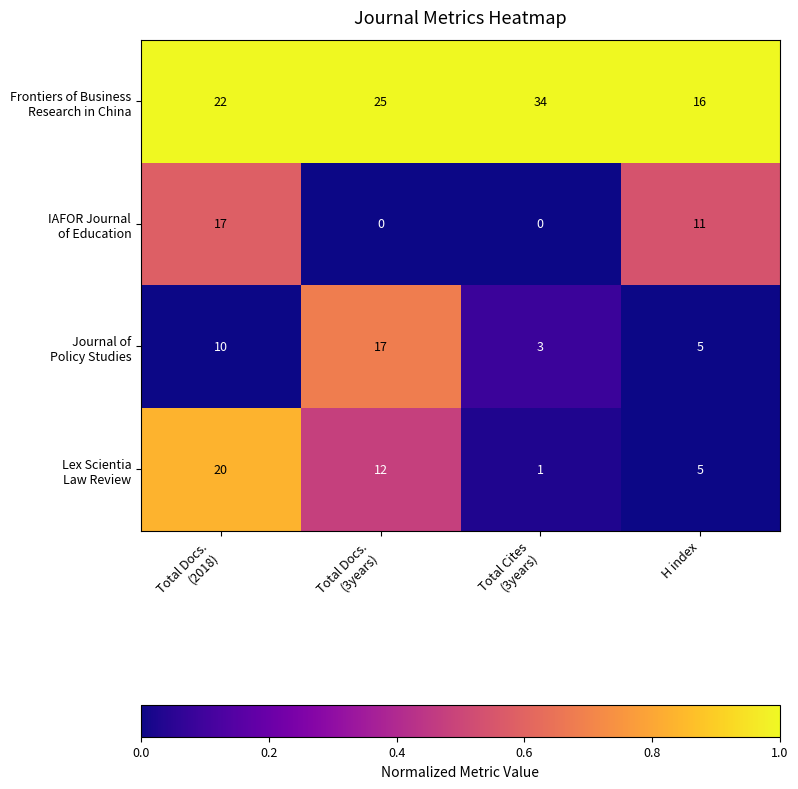

What is the greatest value displayed?

34